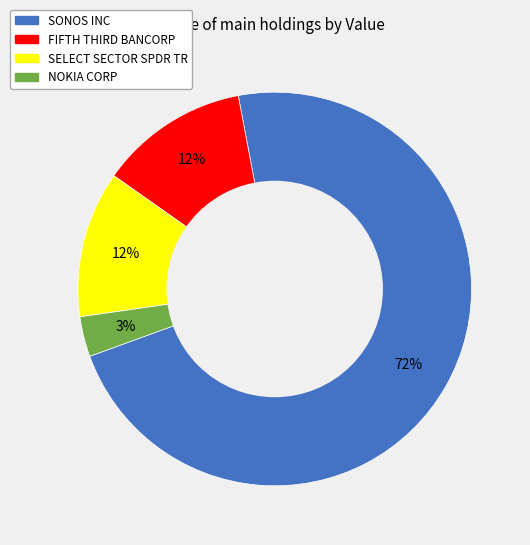

What is the smallest slice in the pie chart?

NOKIA CORP